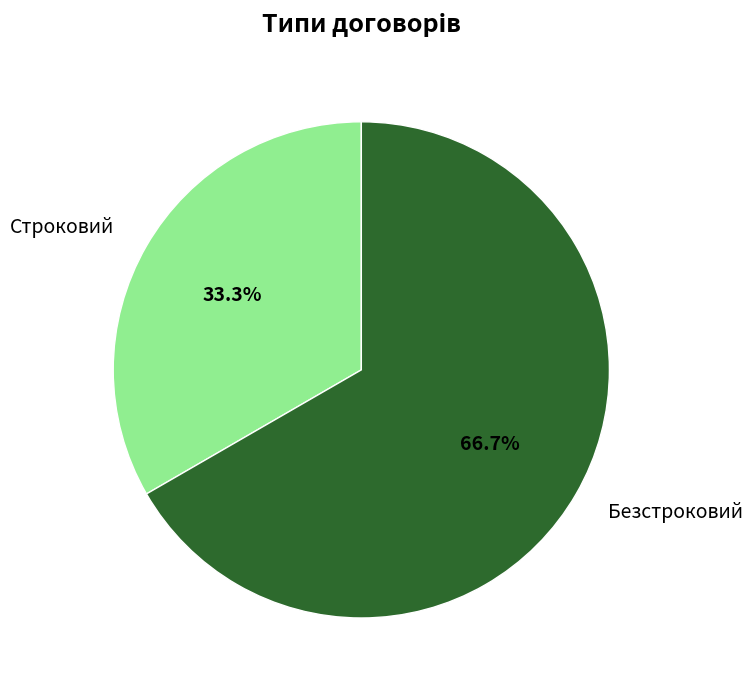

How many segments does this pie chart have?

2